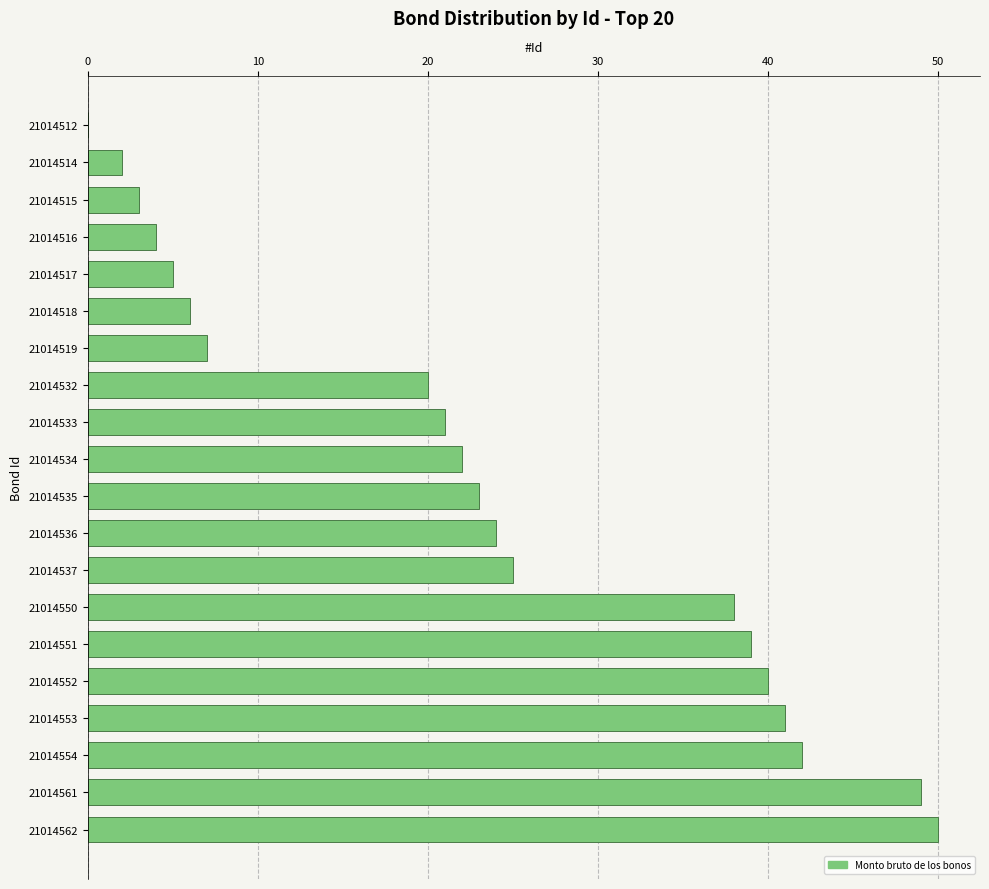

How many values are above zero?

19